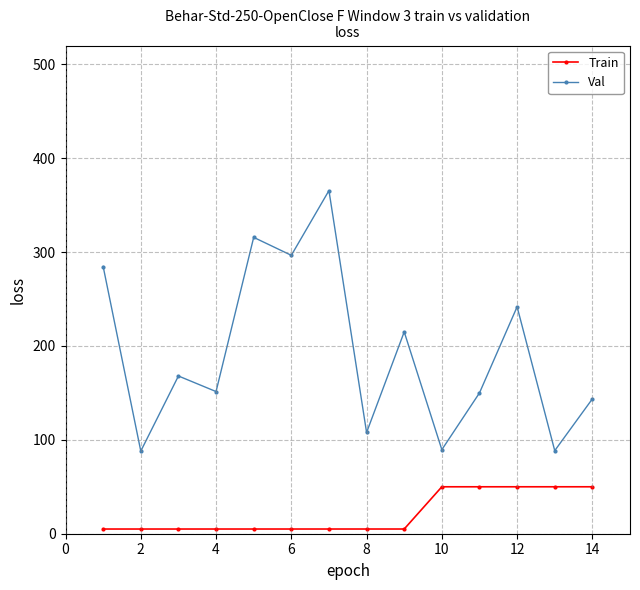

What is the difference between the maximum and minimum values in the Train series?

45.0